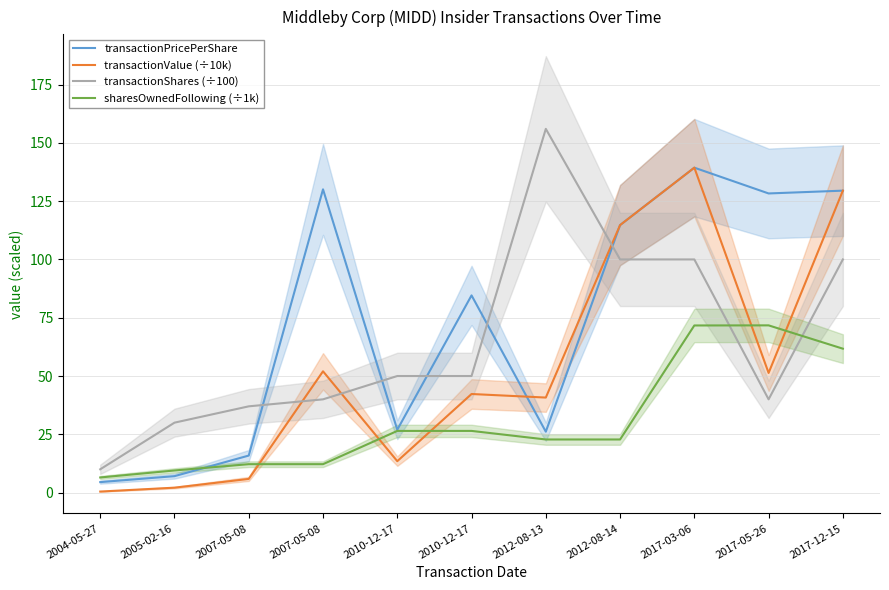

In sharesOwnedFollowing (÷1k), how many points are higher than both neighbors (excluding endpoints)?

1